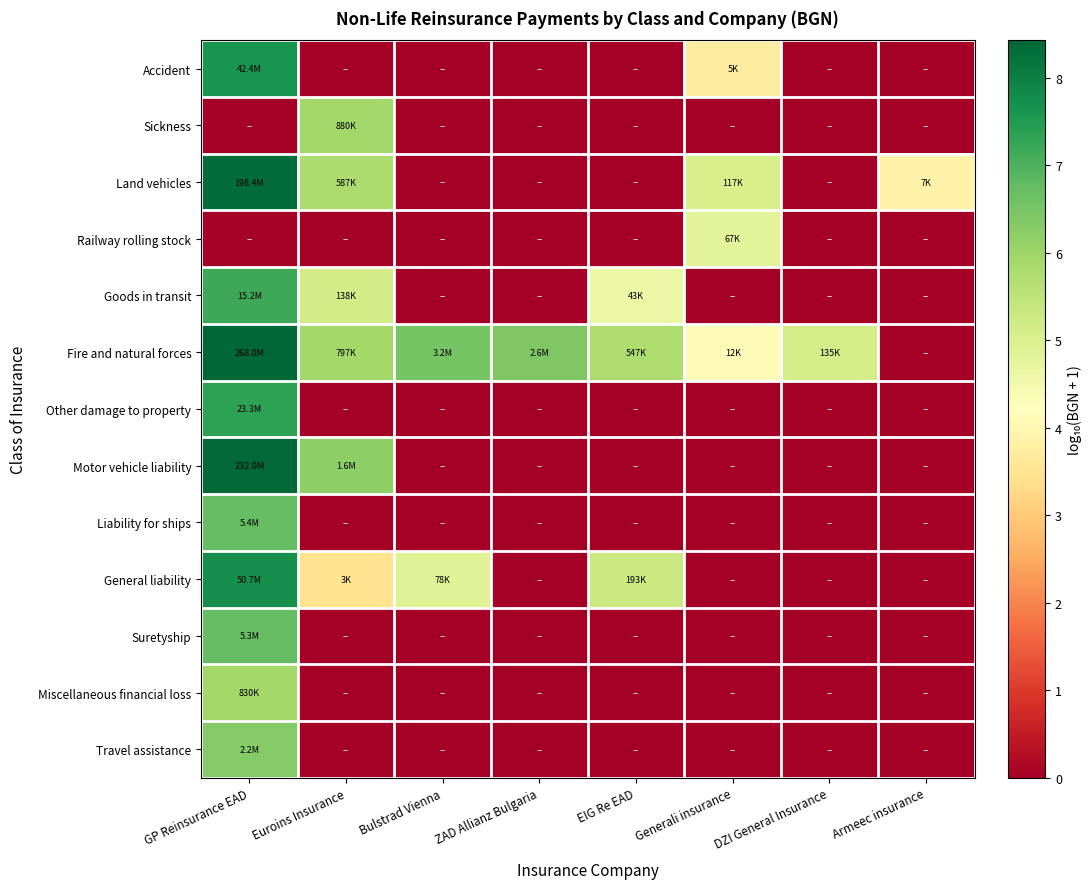

Reading left to right, extract all data points from this chart.

Accident: GP Reinsurance EAD=7.6	Euroins Insurance=0.0	Bulstrad Vienna=0.0	ZAD Allianz Bulgaria=0.0	EIG Re EAD=0.0	Generali insurance=3.7	DZI General Insurance=0.0	Armeec insurance=0.0
Sickness: GP Reinsurance EAD=0.0	Euroins Insurance=5.9	Bulstrad Vienna=0.0	ZAD Allianz Bulgaria=0.0	EIG Re EAD=0.0	Generali insurance=0.0	DZI General Insurance=0.0	Armeec insurance=0.0
Land vehicles: GP Reinsurance EAD=8.3	Euroins Insurance=5.8	Bulstrad Vienna=0.0	ZAD Allianz Bulgaria=0.0	EIG Re EAD=0.0	Generali insurance=5.1	DZI General Insurance=0.0	Armeec insurance=3.9
Railway rolling stock: GP Reinsurance EAD=0.0	Euroins Insurance=0.0	Bulstrad Vienna=0.0	ZAD Allianz Bulgaria=0.0	EIG Re EAD=0.0	Generali insurance=4.8	DZI General Insurance=0.0	Armeec insurance=0.0
Goods in transit: GP Reinsurance EAD=7.2	Euroins Insurance=5.1	Bulstrad Vienna=0.0	ZAD Allianz Bulgaria=0.0	EIG Re EAD=4.6	Generali insurance=0.0	DZI General Insurance=0.0	Armeec insurance=0.0
Fire and natural forces: GP Reinsurance EAD=8.4	Euroins Insurance=5.9	Bulstrad Vienna=6.5	ZAD Allianz Bulgaria=6.4	EIG Re EAD=5.7	Generali insurance=4.1	DZI General Insurance=5.1	Armeec insurance=0.0
Other damage to property: GP Reinsurance EAD=7.4	Euroins Insurance=0.0	Bulstrad Vienna=0.0	ZAD Allianz Bulgaria=0.0	EIG Re EAD=0.0	Generali insurance=0.0	DZI General Insurance=0.0	Armeec insurance=0.0
Motor vehicle liability: GP Reinsurance EAD=8.4	Euroins Insurance=6.2	Bulstrad Vienna=0.0	ZAD Allianz Bulgaria=0.0	EIG Re EAD=0.0	Generali insurance=0.0	DZI General Insurance=0.0	Armeec insurance=0.0
Liability for ships: GP Reinsurance EAD=6.7	Euroins Insurance=0.0	Bulstrad Vienna=0.0	ZAD Allianz Bulgaria=0.0	EIG Re EAD=0.0	Generali insurance=0.0	DZI General Insurance=0.0	Armeec insurance=0.0
General liability: GP Reinsurance EAD=7.7	Euroins Insurance=3.5	Bulstrad Vienna=4.9	ZAD Allianz Bulgaria=0.0	EIG Re EAD=5.3	Generali insurance=0.0	DZI General Insurance=0.0	Armeec insurance=0.0
Suretyship: GP Reinsurance EAD=6.7	Euroins Insurance=0.0	Bulstrad Vienna=0.0	ZAD Allianz Bulgaria=0.0	EIG Re EAD=0.0	Generali insurance=0.0	DZI General Insurance=0.0	Armeec insurance=0.0
Miscellaneous financial loss: GP Reinsurance EAD=5.9	Euroins Insurance=0.0	Bulstrad Vienna=0.0	ZAD Allianz Bulgaria=0.0	EIG Re EAD=0.0	Generali insurance=0.0	DZI General Insurance=0.0	Armeec insurance=0.0
Travel assistance: GP Reinsurance EAD=6.3	Euroins Insurance=0.0	Bulstrad Vienna=0.0	ZAD Allianz Bulgaria=0.0	EIG Re EAD=0.0	Generali insurance=0.0	DZI General Insurance=0.0	Armeec insurance=0.0